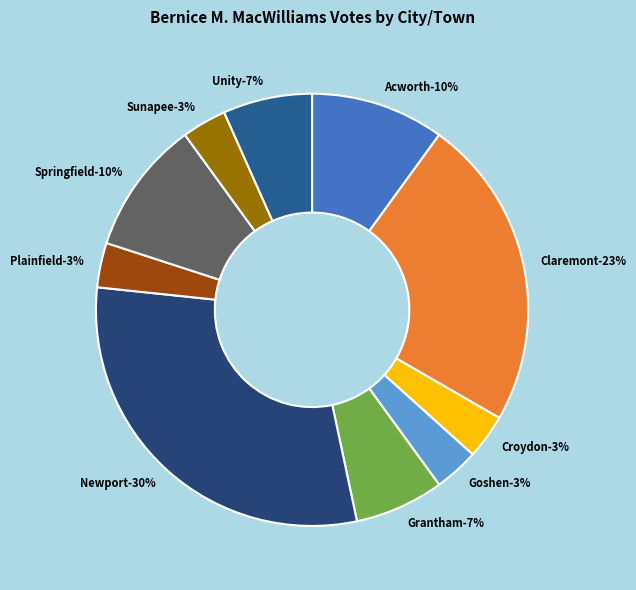

The Croydon slice represents 1% of the pie. True or false?

False